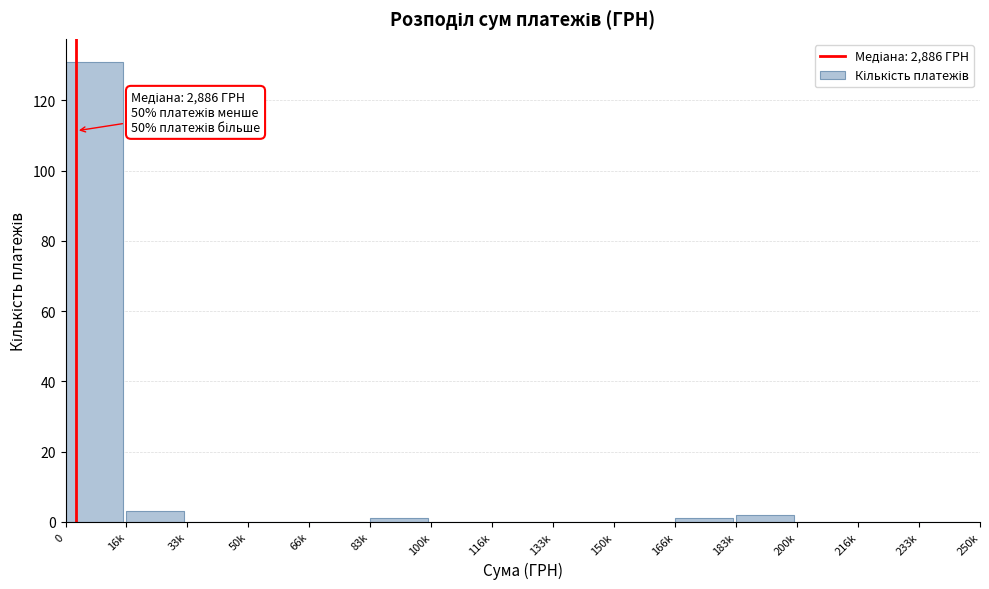

Reading left to right, list all the values displayed in this chart.

0=131	16k=3	33k=0	50k=0	66k=0	83k=1	100k=0	116k=0	133k=0	150k=0	166k=1	183k=2	200k=0	216k=0	233k=0